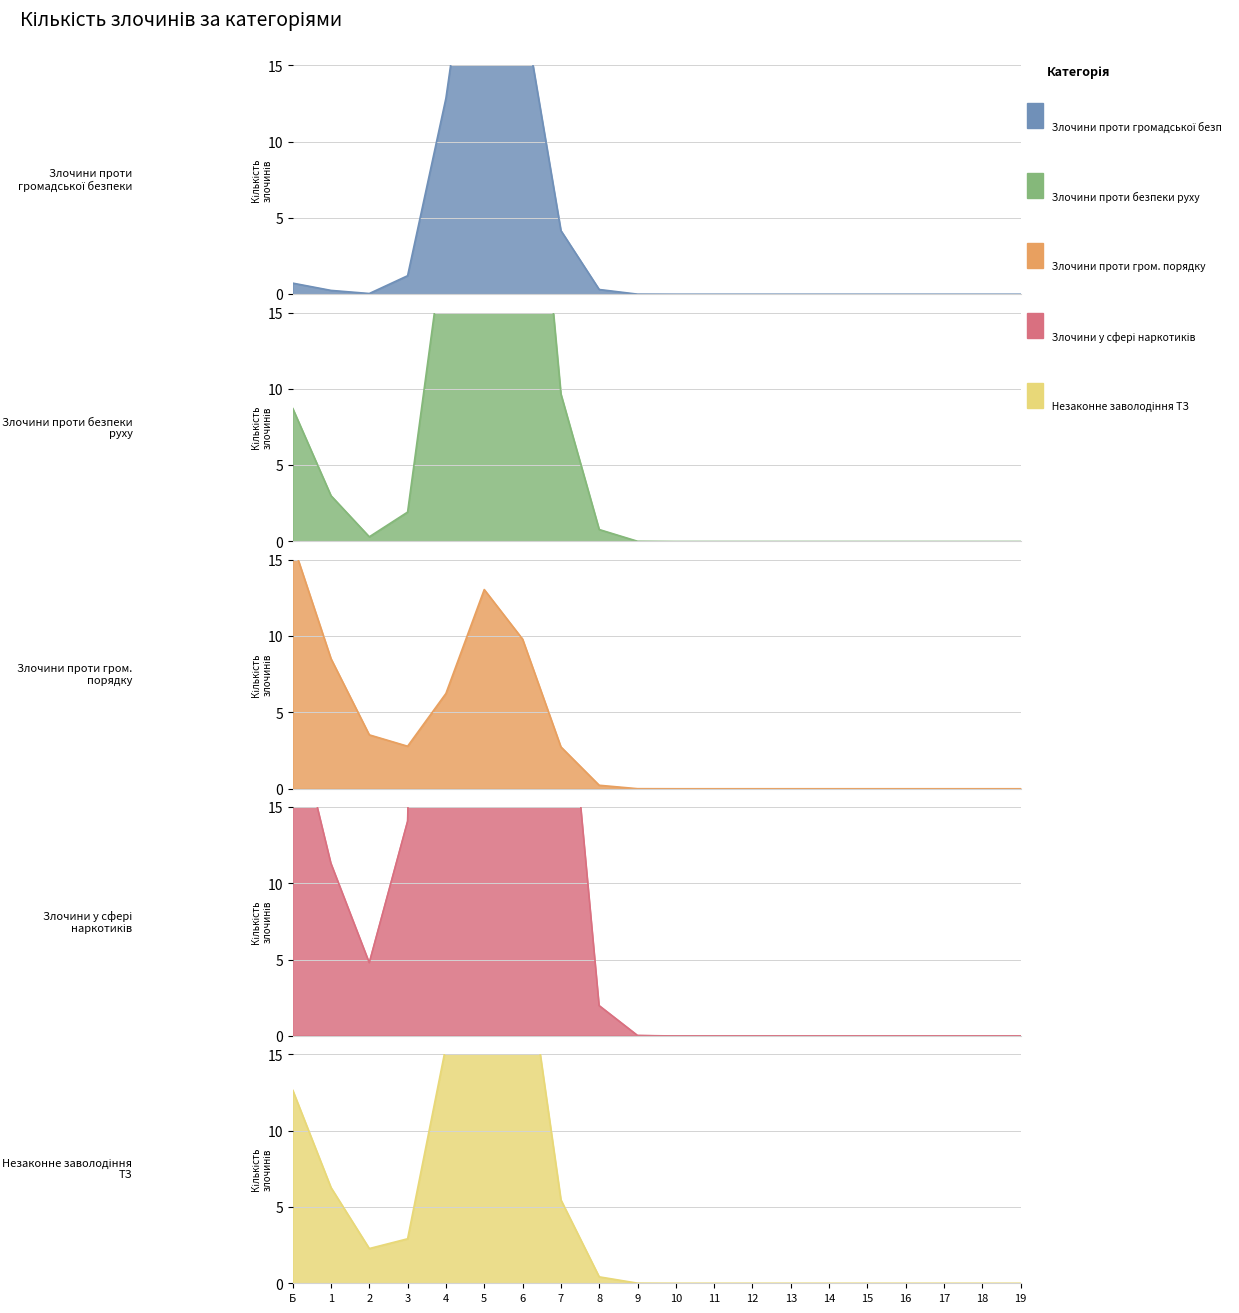

The value of Незаконне заволодіння ТЗ at 10 is -43. True or false?

False